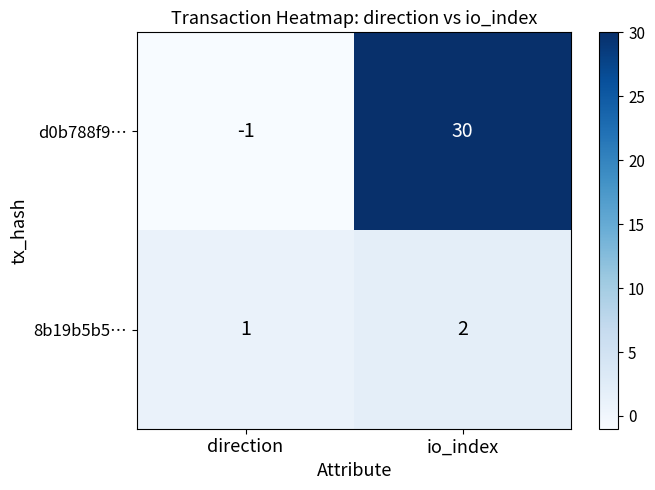

What is the difference between the maximum and minimum values in the d0b788f9… series?

31